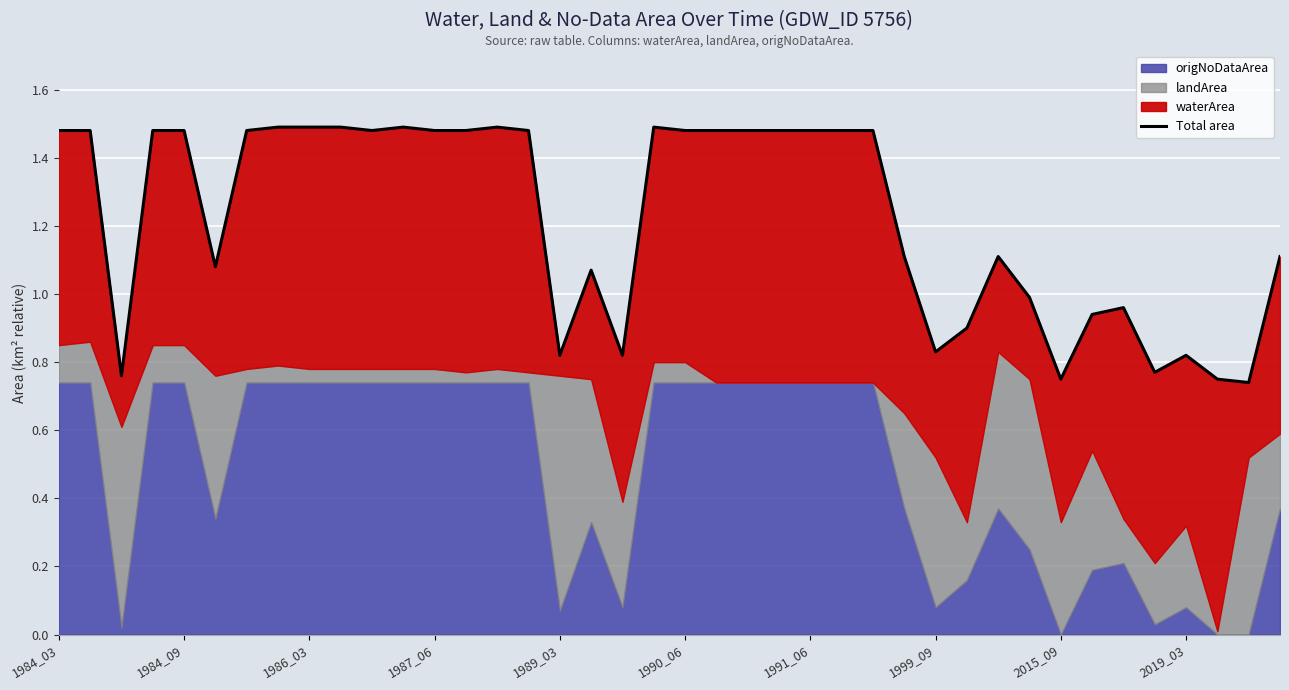

Rank the categories by value from lowest to highest.

38, 32, 37, 1986_03, 35, 18, 36, 16, 28, 29, 33, 34, 31, 17, 1990_06, 27, 30, 39, 1984_03, 1984_09, 1987_06, 1989_03, 1991_06, 10, 12, 13, 15, 20, 21, 22, 23, 24, 25, 26, 1999_09, 2015_09, 2019_03, 11, 14, 19